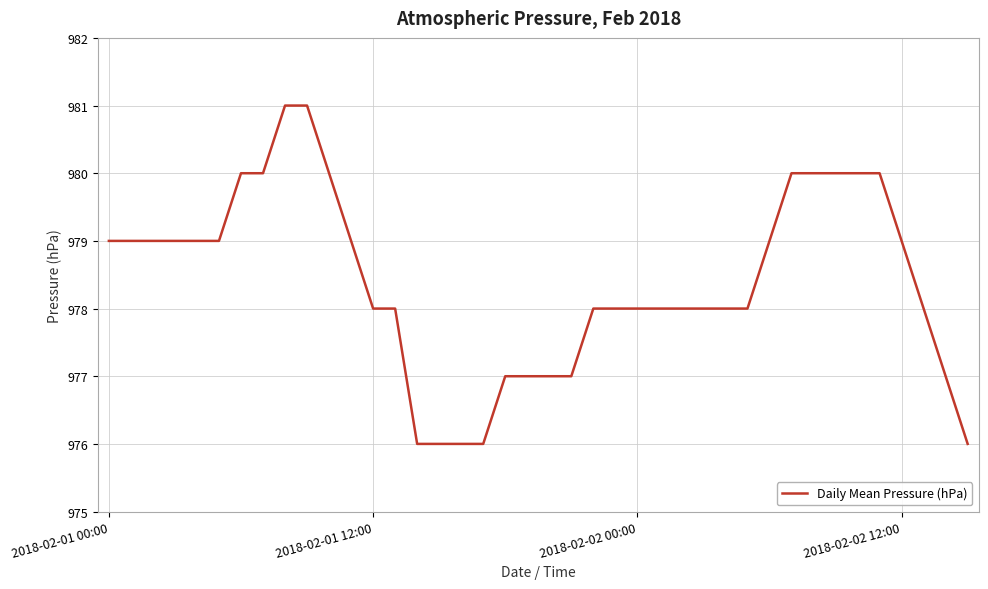

How many lines are shown in the chart?

1